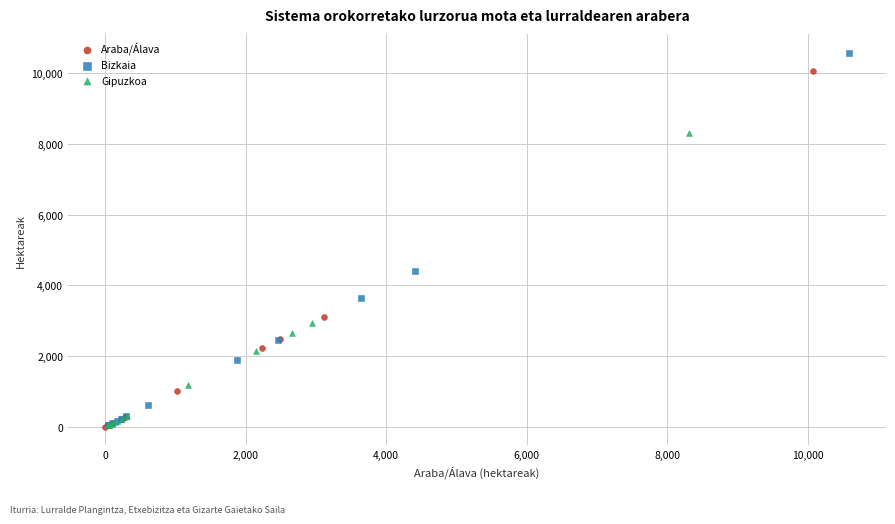

Which series has the largest Y range (max minus min)?

Bizkaia